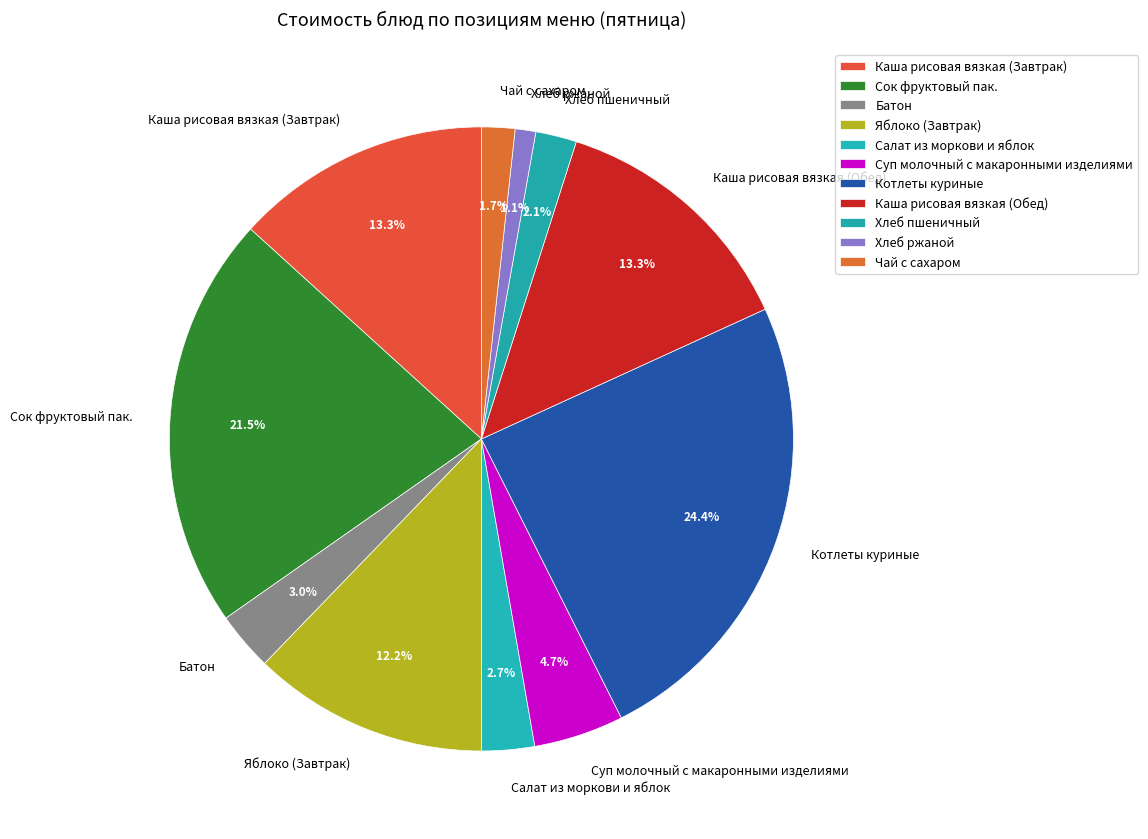

To the nearest percent, what portion does Каша рисовая вязкая (Обед) represent?

13%